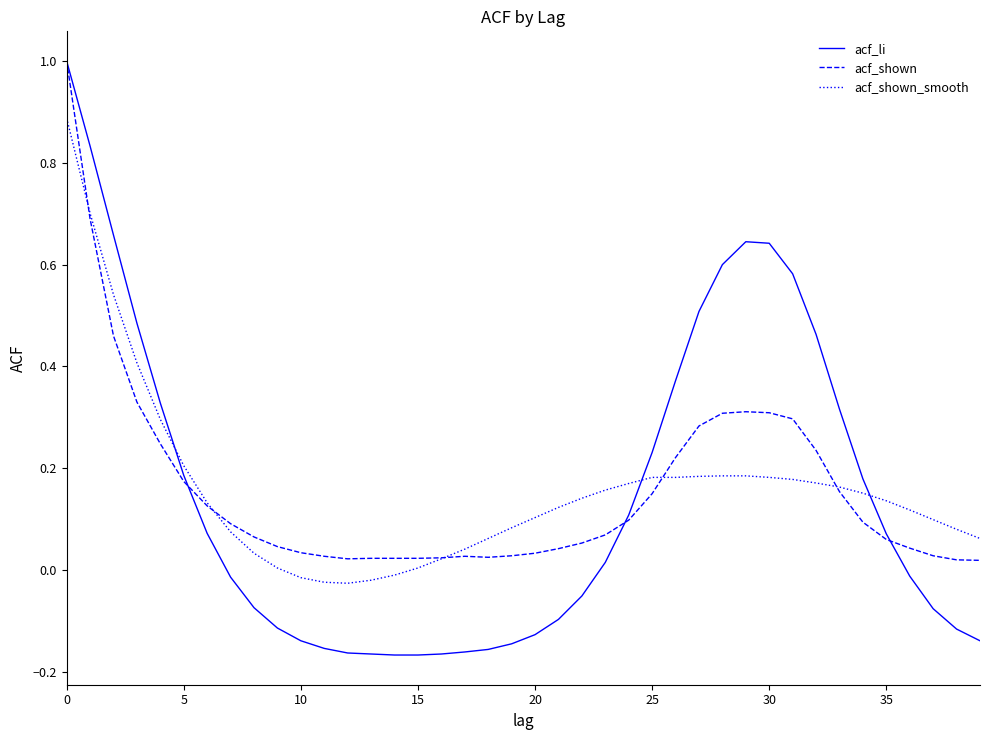

What is the sum of all acf_shown values?

6.3